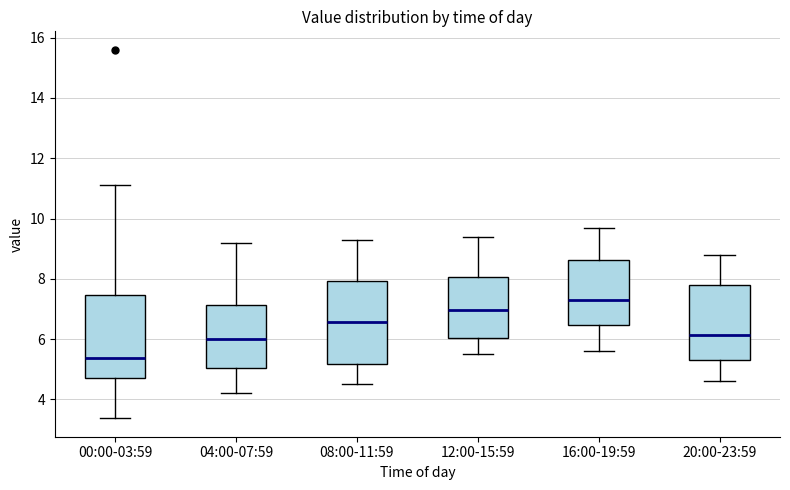

Where is the upper edge of the box for 16:00-19:59 on the y-axis? The values are not printed on the chart, so give them approximately, as read against the axis.

8.6